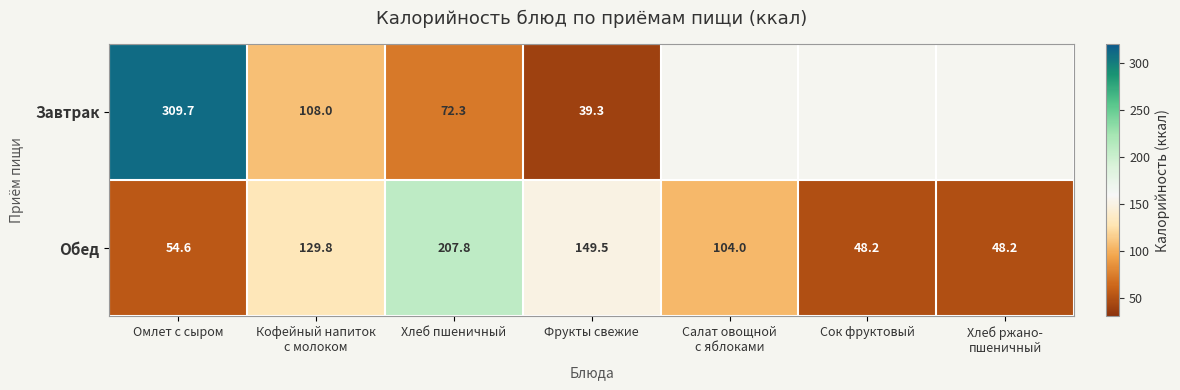

At which category is the sum across all series the highest?

Омлет с сыром